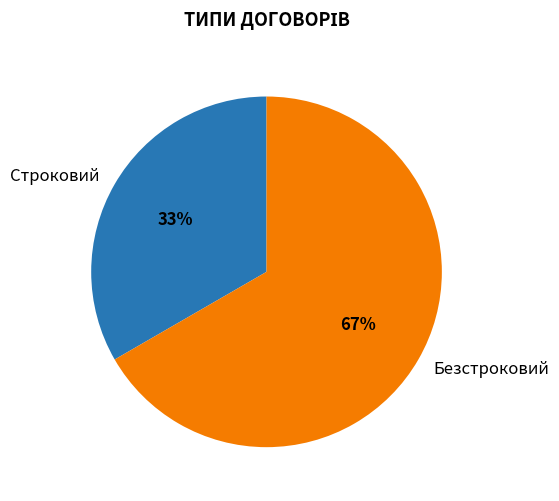

The Безстроковий slice represents 53% of the pie. True or false?

False